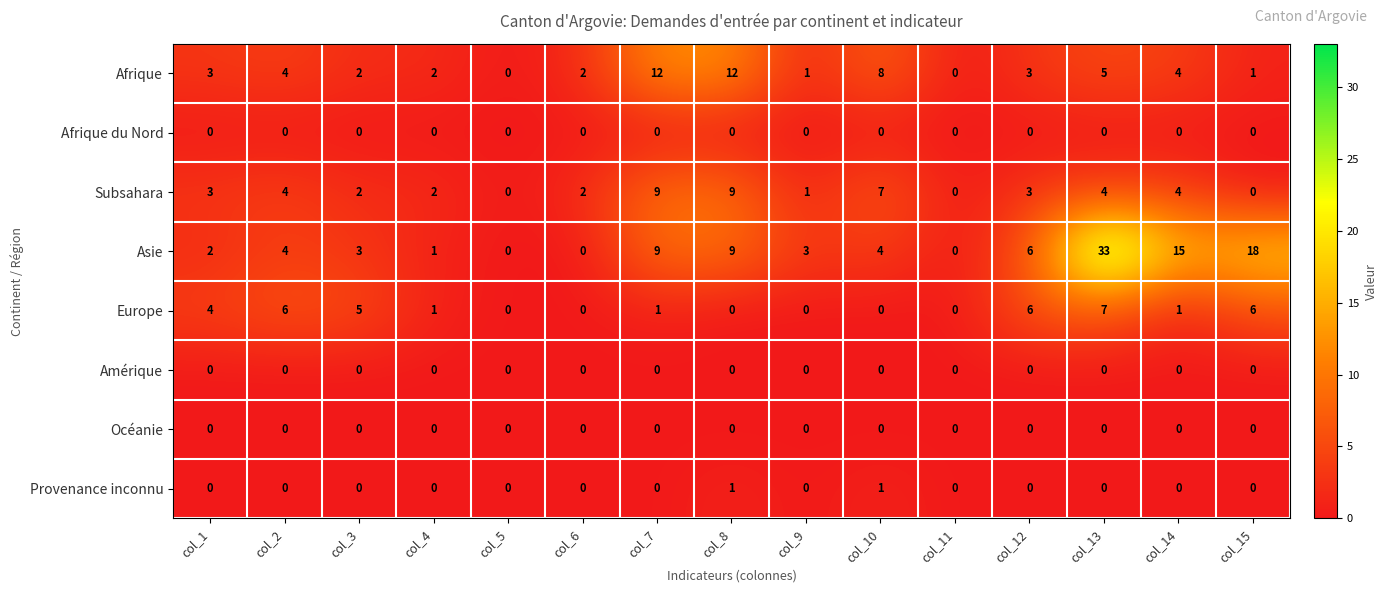

Count the Provenance inconnu values in the range 0 to 1.

15